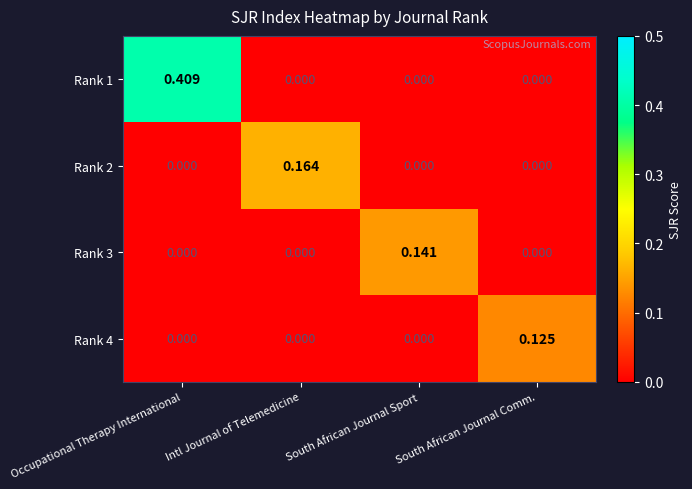

At which category is the sum across all series the highest?

Occupational Therapy International